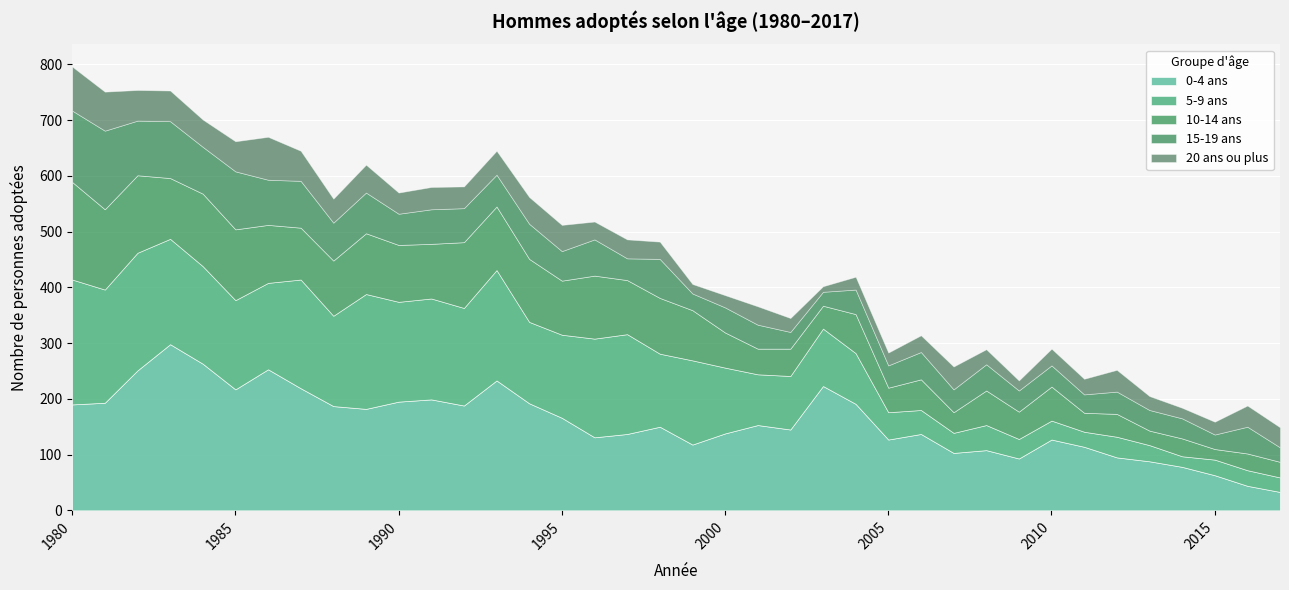

Which series changed the most between 2006 and 2014?

0-4 ans